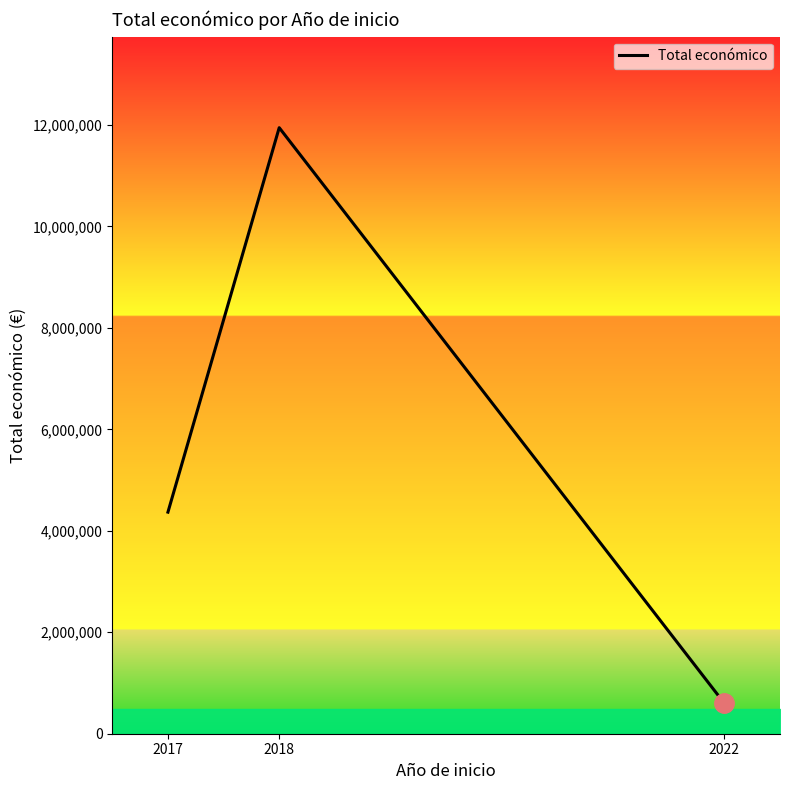

Approximately how many times larger is the value at 2017 compared to 2022?

7.3